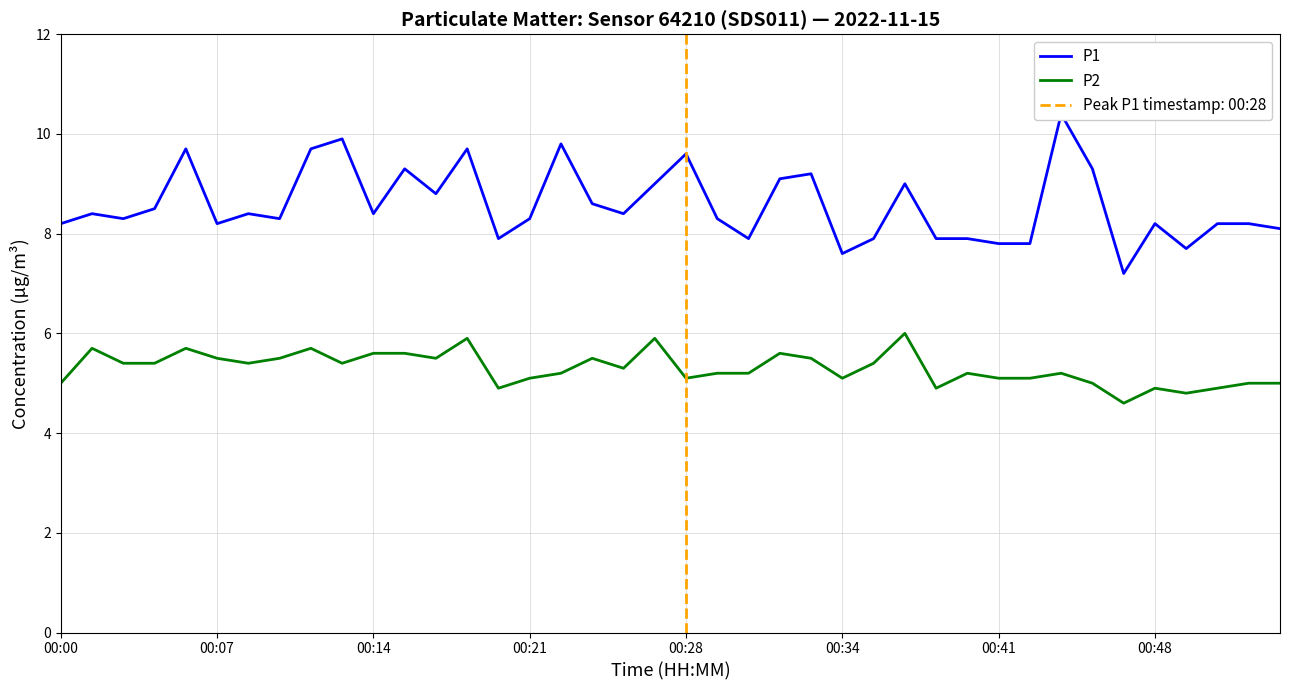

Rank the series at 00:07 from lowest to highest value.

P2, P1